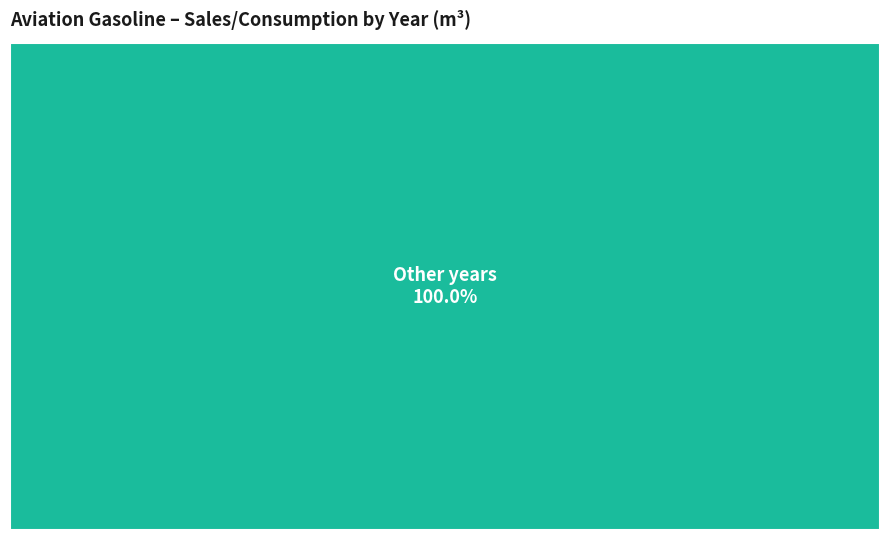

Does 2008 represent more than half of the total?

No